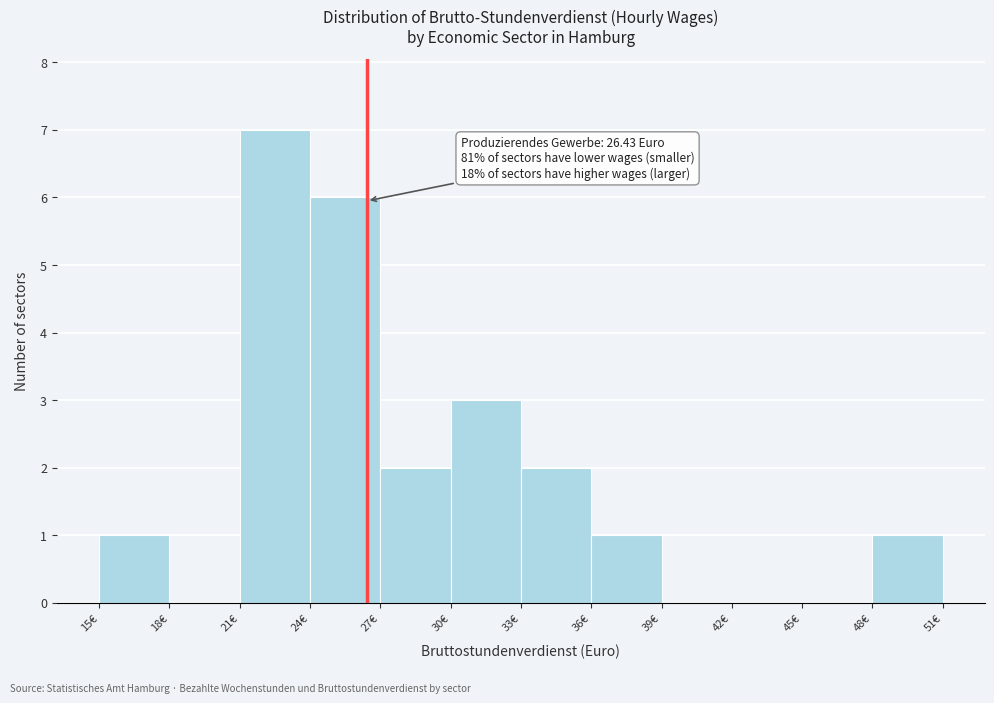

Which range on the x-axis has the tallest bar?

21 to 24